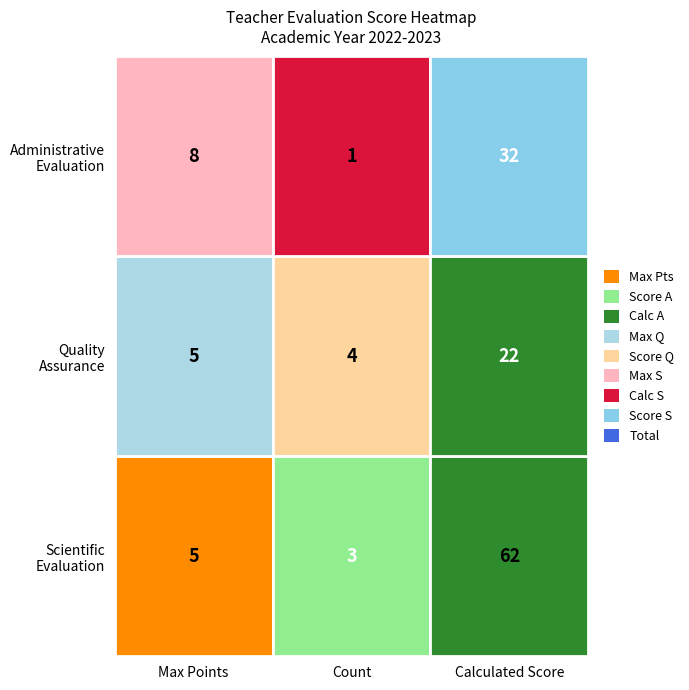

Which category has the lowest value across all series?

1